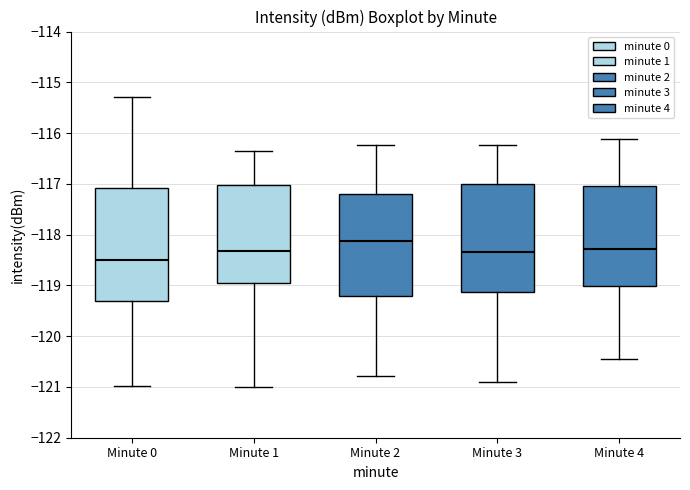

Reading left to right, transcribe this box plot: for each box, give where its median line is, the range the box spans, and where its two whiskers end, as read against the y-axis. The values are not printed on the chart, so give them approximately, as read against the axis.

Minute 0: median -118.5, box -119.3 to -117.1, whiskers -121.0 to -115.3
Minute 1: median -118.3, box -119.0 to -117.0, whiskers -121.0 to -116.3
Minute 2: median -118.1, box -119.2 to -117.2, whiskers -120.8 to -116.2
Minute 3: median -118.3, box -119.1 to -117.0, whiskers -120.9 to -116.2
Minute 4: median -118.3, box -119.0 to -117.0, whiskers -120.5 to -116.1